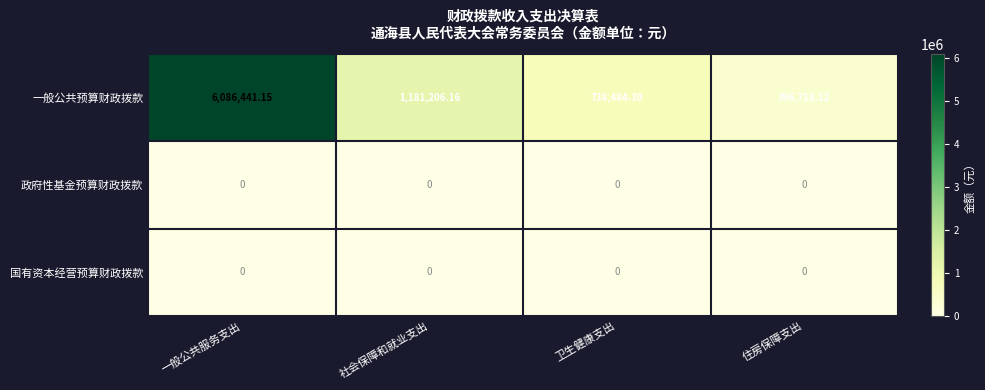

Which series has the largest range (max minus min)?

一般公共预算财政拨款